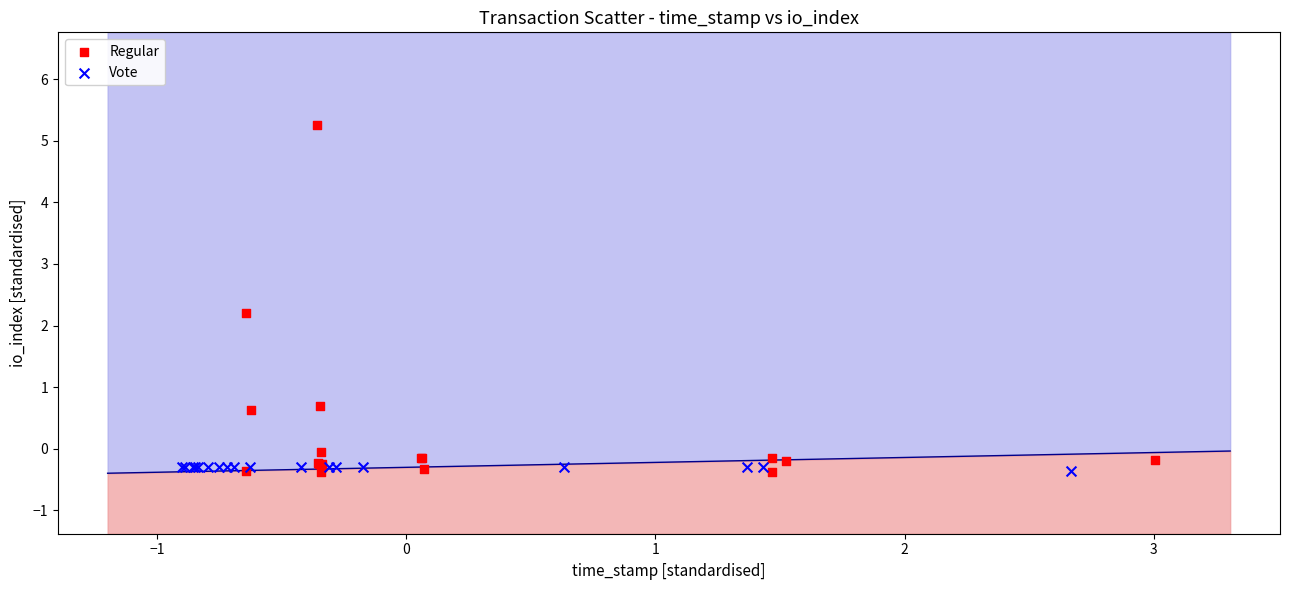

Which series has the widest spread of Y values?

Regular